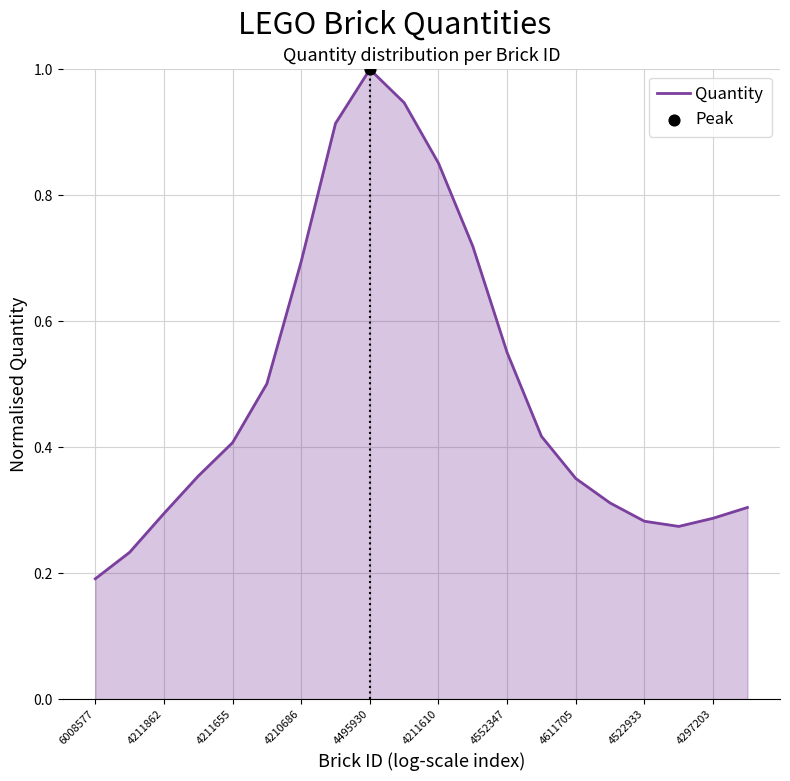

How many lines are shown in the chart?

1